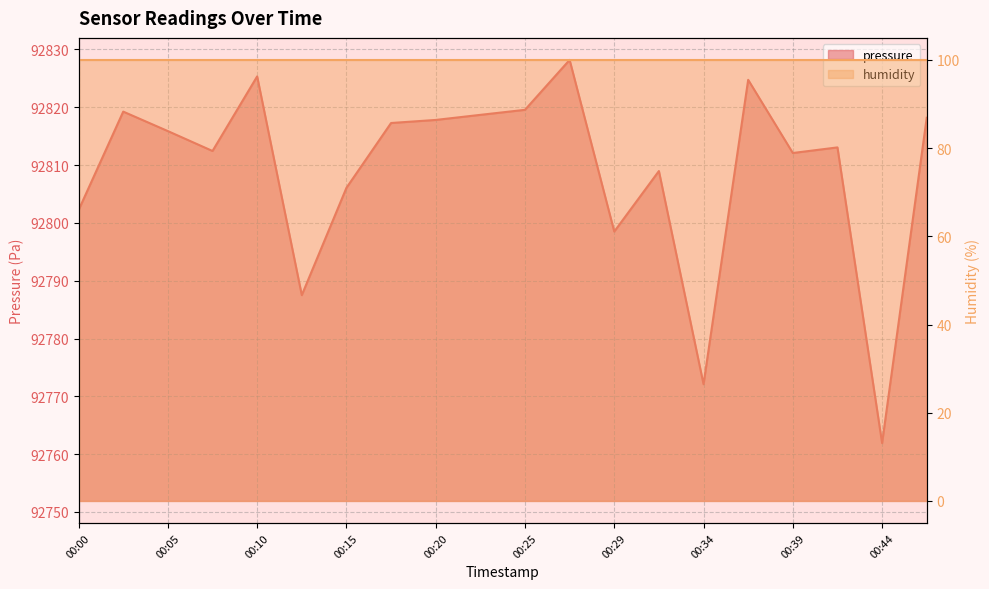

How many interior local peaks (higher than both neighbors) does the data have?

6